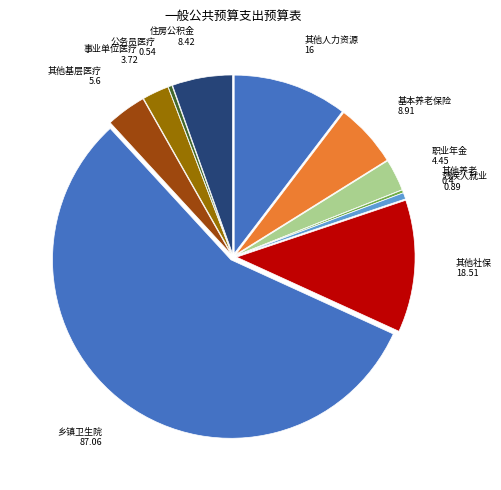

Which has a higher value, 公务员医疗 or 其他基层医疗?

其他基层医疗